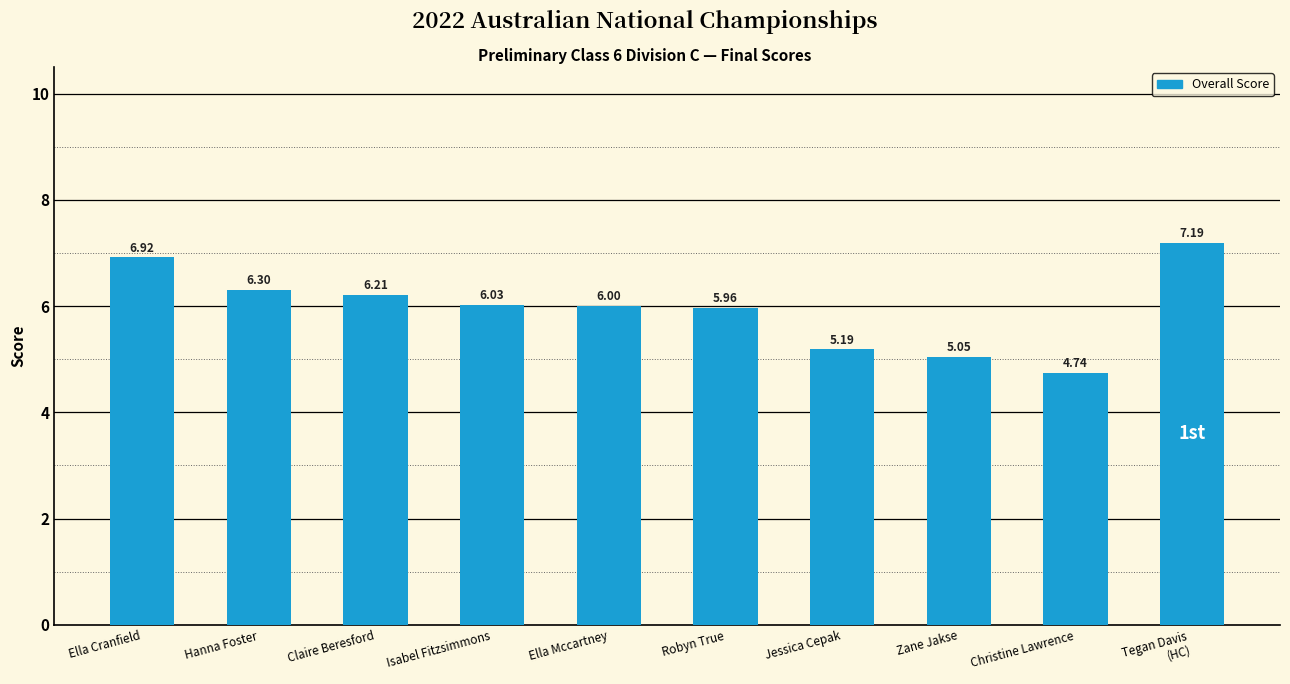

What is the average value?

6.0